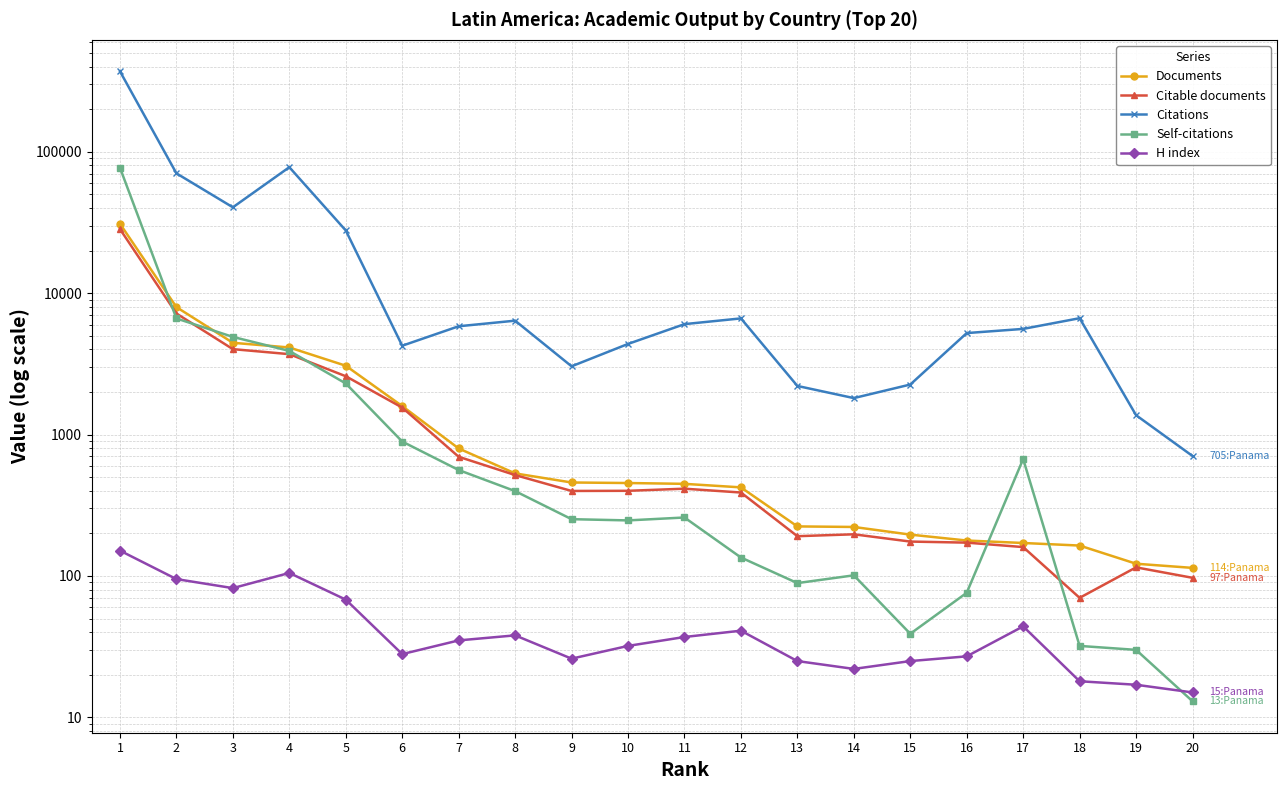

Reading left to right, list all the values displayed in this chart.

Documents: 1=30940	2=7962	3=4454	4=4127	5=3066	6=1589	7=797	8=531	9=458	10=454	11=448	12=423	13=224	14=222	15=196	16=178	17=171	18=164	19=122	20=114
Citable documents: 1=28377	2=7176	3=4017	4=3702	5=2584	6=1551	7=696	8=517	9=399	10=400	11=414	12=389	13=191	14=197	15=175	16=172	17=160	18=70	19=115	20=97
Citations: 1=370276	2=70333	3=40454	4=77734	5=27747	6=4247	7=5830	8=6386	9=3037	10=4372	11=6036	12=6627	13=2206	14=1810	15=2257	16=5218	17=5585	18=6648	19=1370	20=705
Self-citations: 1=77028	2=6621	3=4902	4=3902	5=2297	6=892	7=561	8=398	9=252	10=247	11=259	12=135	13=89	14=101	15=39	16=76	17=671	18=32	19=30	20=13
H index: 1=151	2=95	3=82	4=105	5=68	6=28	7=35	8=38	9=26	10=32	11=37	12=41	13=25	14=22	15=25	16=27	17=44	18=18	19=17	20=15